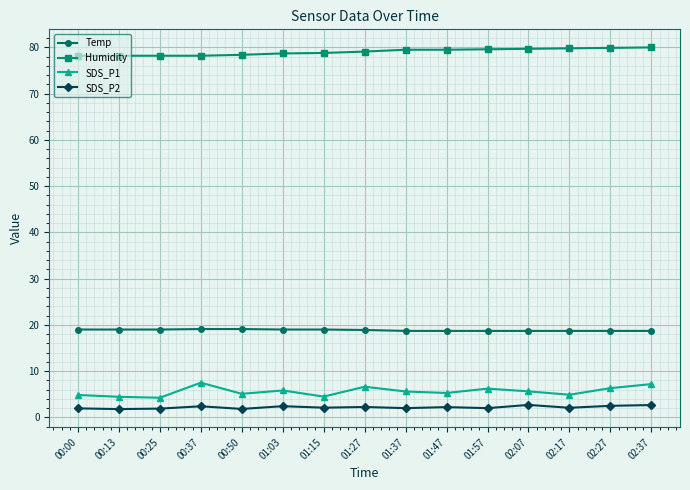

Rank the series at 02:07 from lowest to highest value.

SDS_P2, SDS_P1, Temp, Humidity